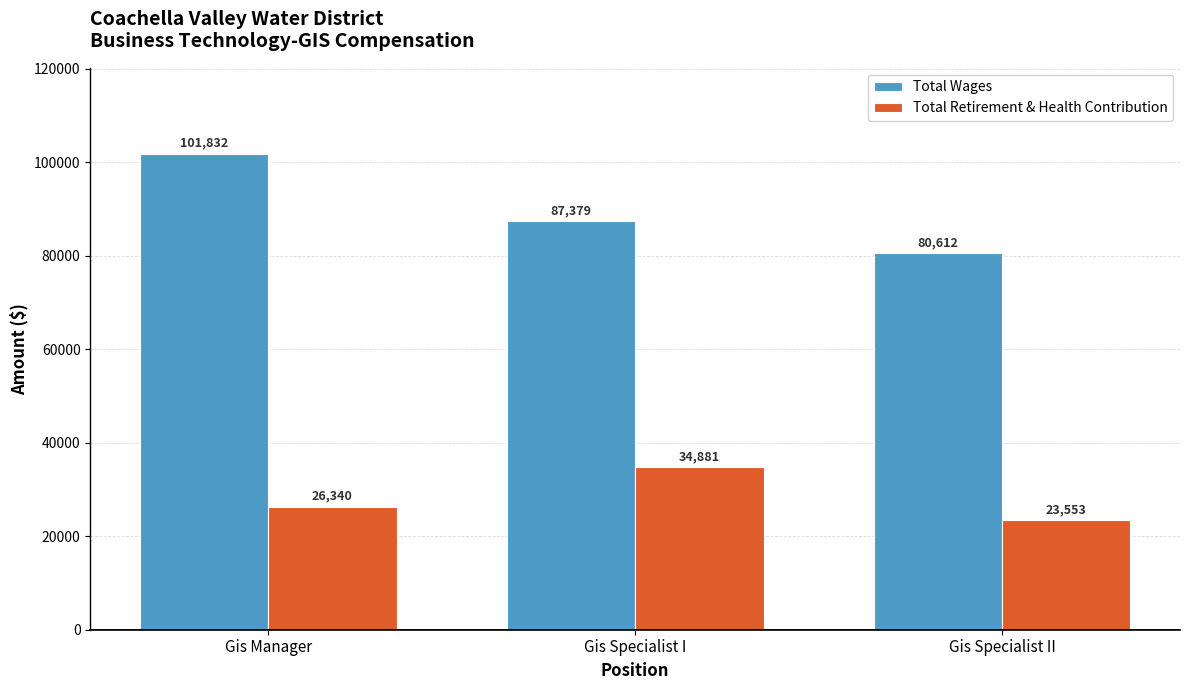

What are all the series names shown in the legend?

Total Wages, Total Retirement & Health Contribution